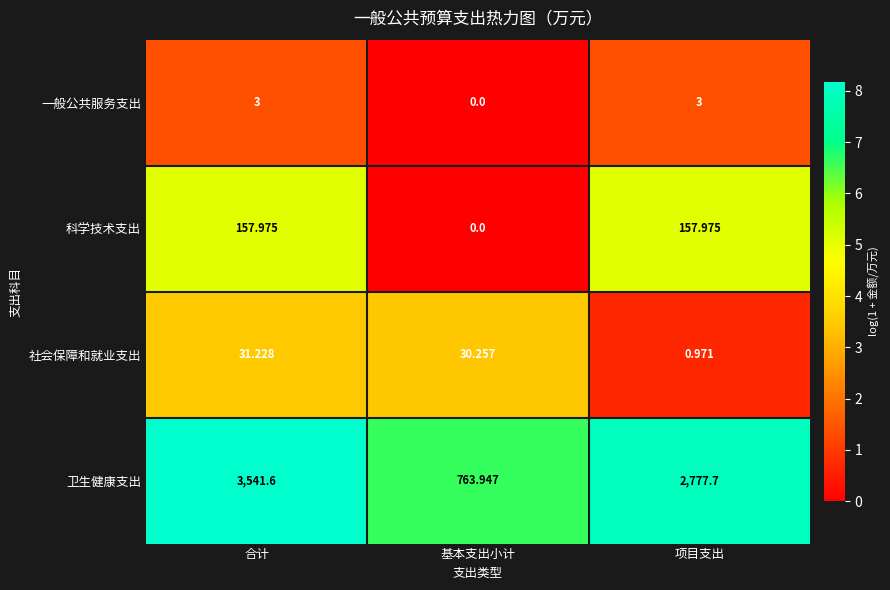

Which category has the highest value in the 卫生健康支出 series?

合计